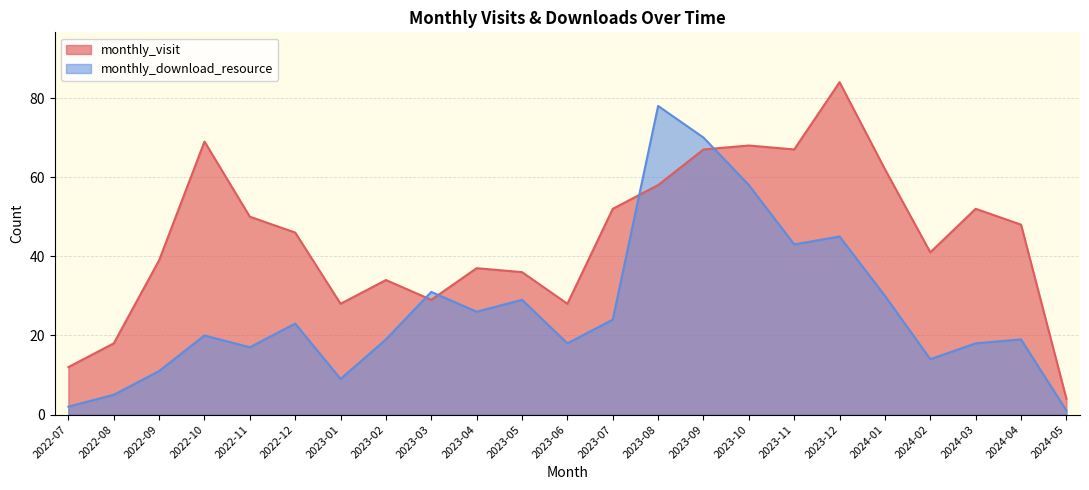

At which category is the sum across all series the highest?

2023-09